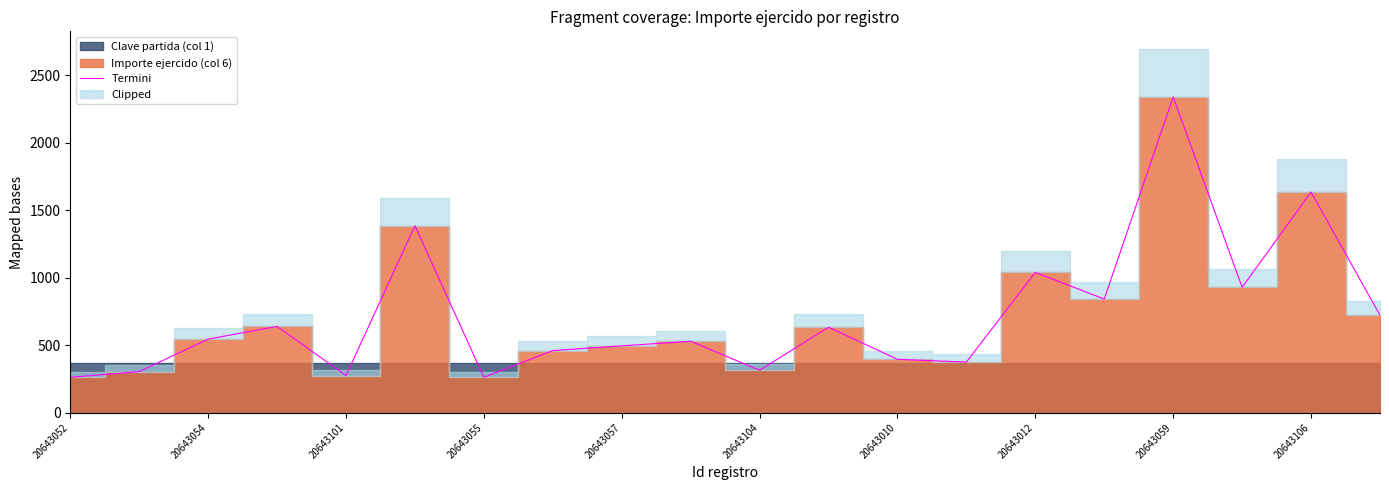

True or false: Termini has a value of 2341.3 at 20643059.

True